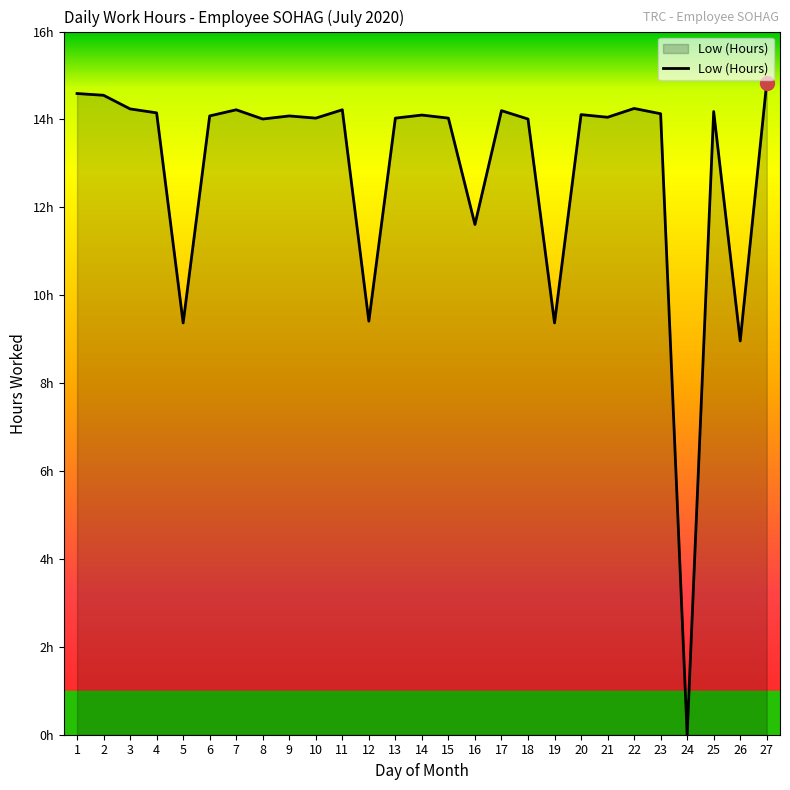

Reading left to right, list all the values displayed in this chart.

14.6	14.6	14.2	14.2	9.4	14.1	14.2	14.0	14.1	14.0	14.2	9.4	14.0	14.1	14.0	11.6	14.2	14.0	9.4	14.1	14.1	14.2	14.1	0.0	14.2	9.0	14.8